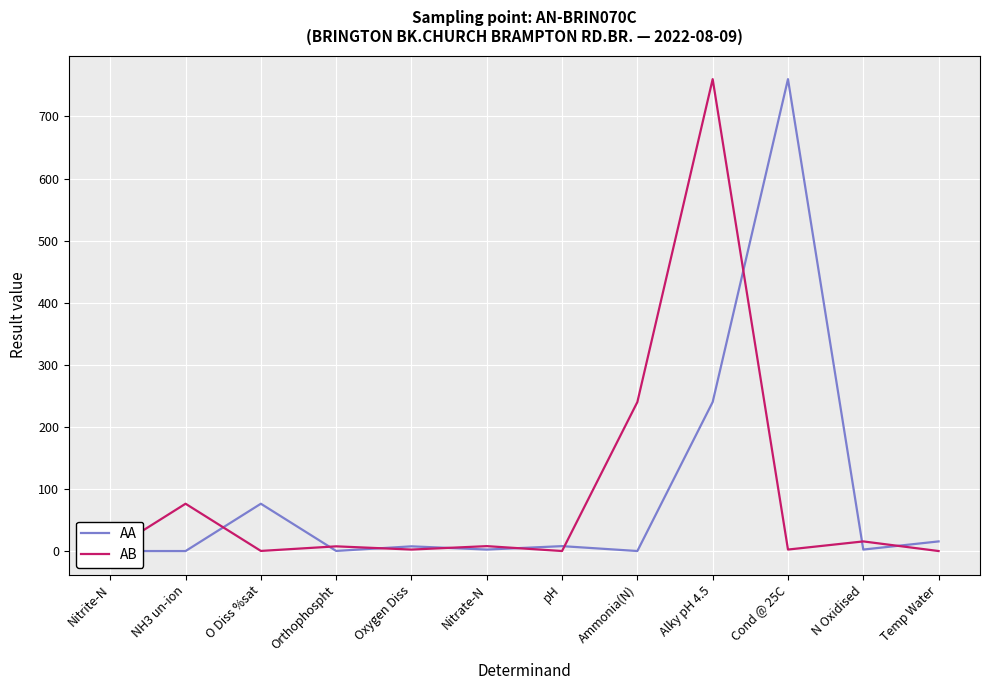

Reading left to right, list all the values displayed in this chart.

AA: Nitrite-N=0.0	NH3 un-ion=0.0	O Diss %sat=76.2	Orthophospht=0.2	Oxygen Diss=7.6	Nitrate-N=2.4	pH=7.9	Ammonia(N)=0.0	Alky pH 4.5=240.0	Cond @ 25C=760.0	N Oxidised=2.4	Temp Water=15.5
AB: Nitrite-N=0.0	NH3 un-ion=76.2	O Diss %sat=0.2	Orthophospht=7.6	Oxygen Diss=2.4	Nitrate-N=7.9	pH=0.0	Ammonia(N)=240.0	Alky pH 4.5=760.0	Cond @ 25C=2.4	N Oxidised=15.5	Temp Water=0.0